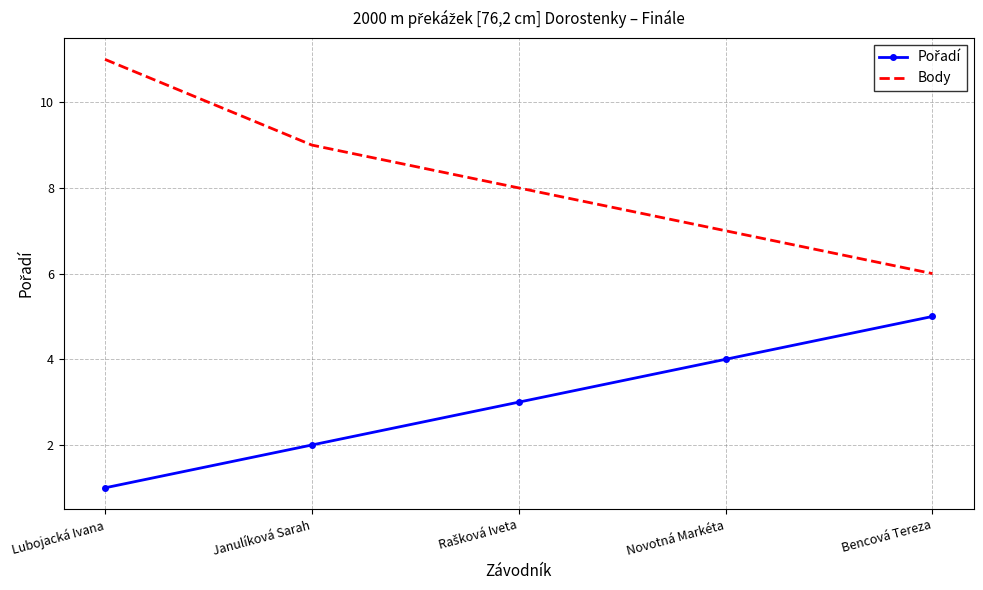

Which category has the highest value across all series?

Lubojacká Ivana